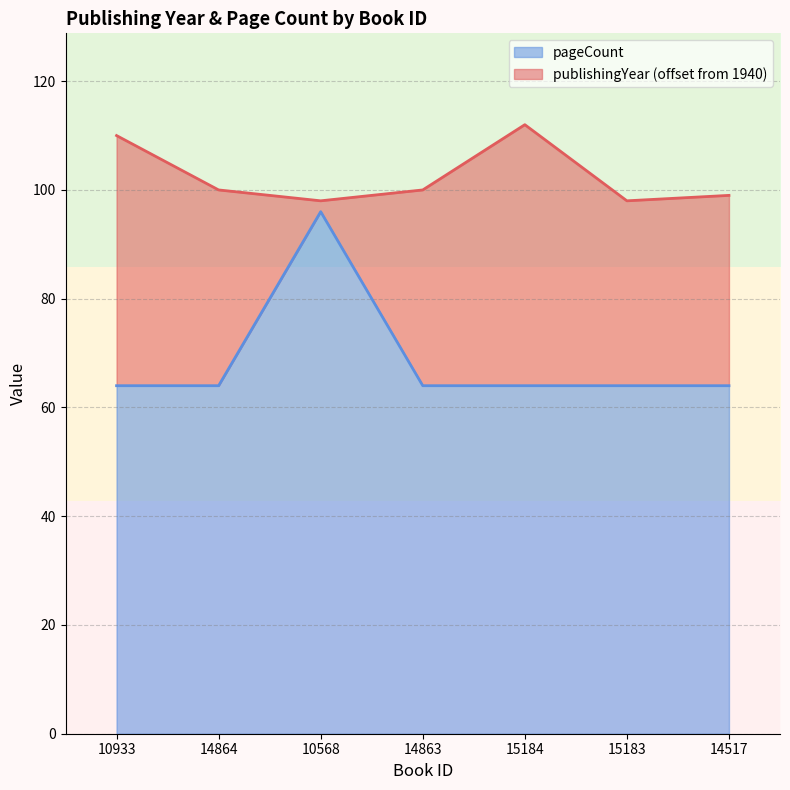

What is the sum of the values at 14863 and 15184?

128